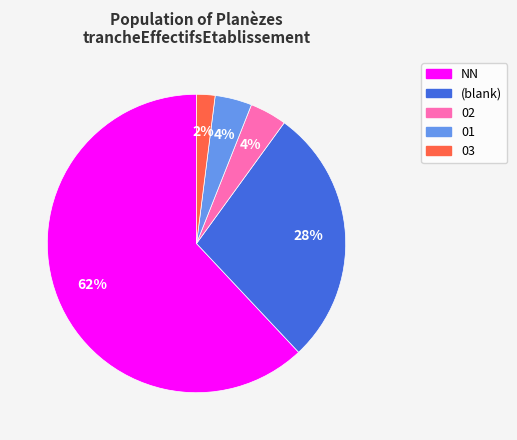

To the nearest percent, what is the average slice percentage?

20%